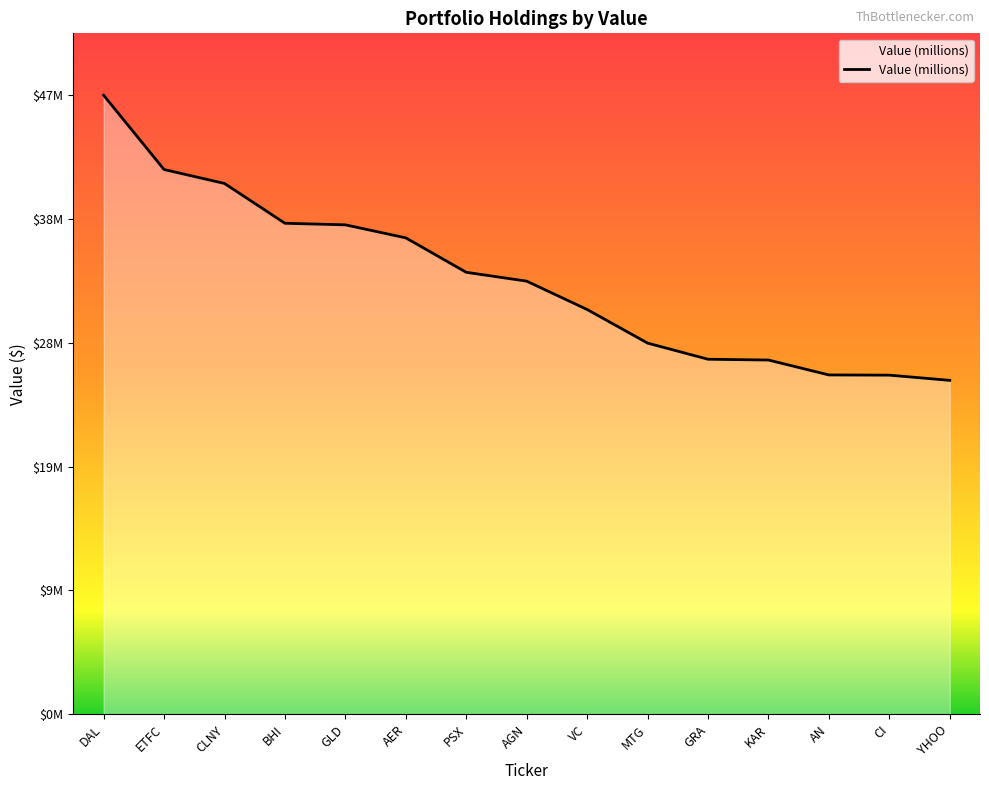

What is the minimum value shown in the chart?

25545000